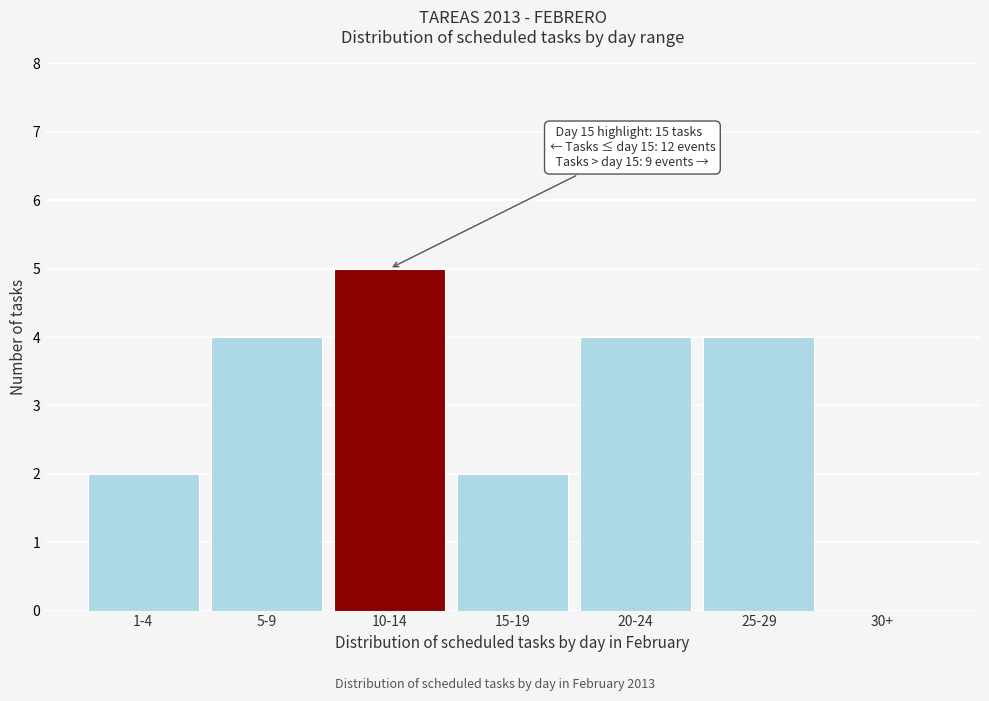

Reading left to right, transcribe all the data shown in this chart.

1-4=2	5-9=4	10-14=5	15-19=2	20-24=4	25-29=4	30+=0